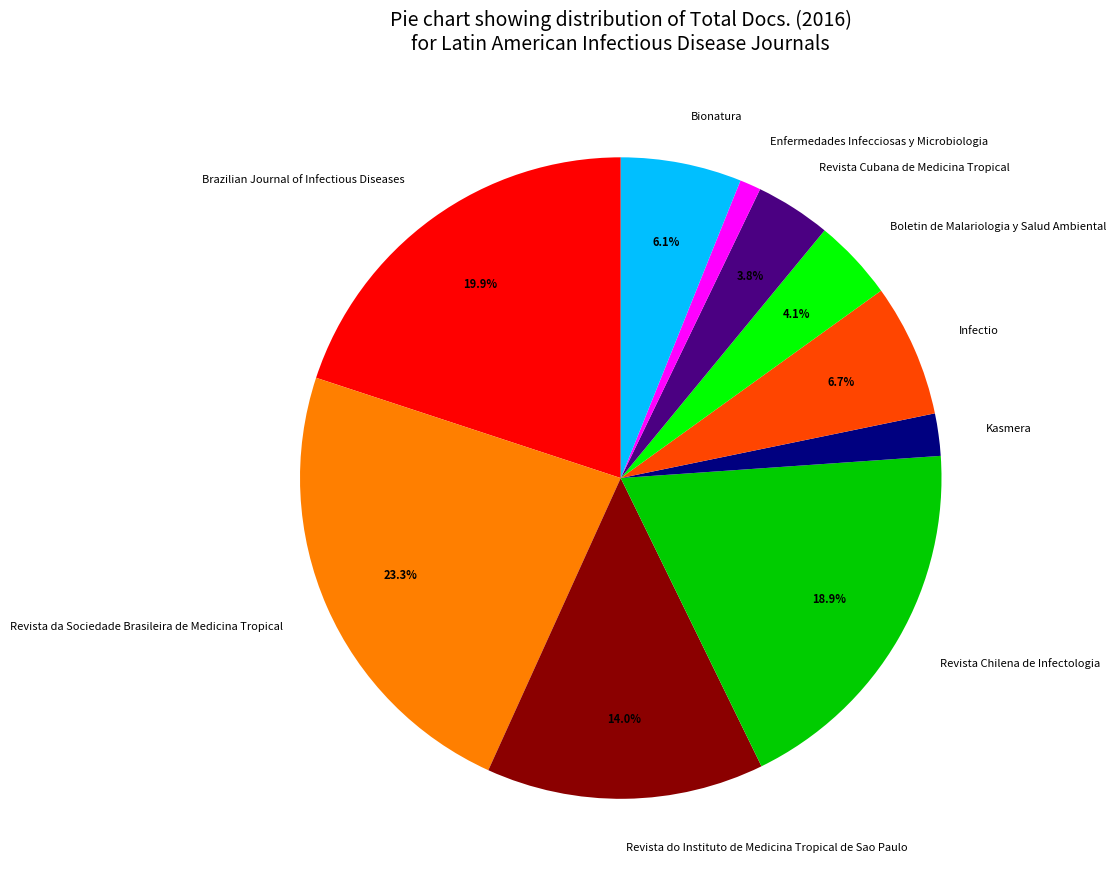

Count the number of slices in the pie.

10